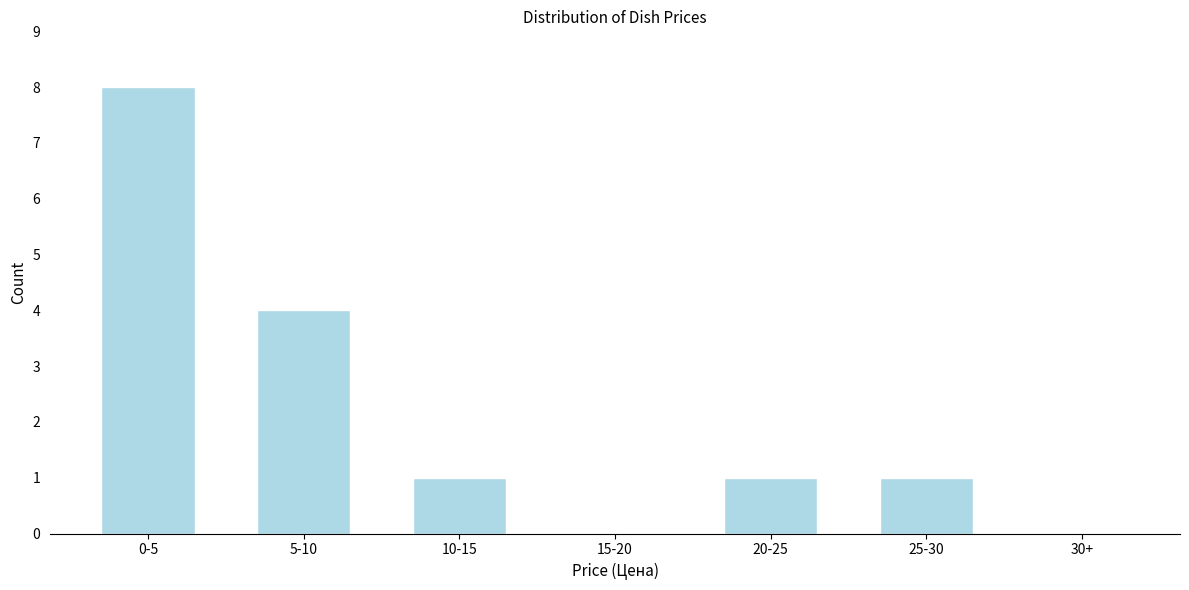

Reading left to right, extract all data points from this chart.

0-5=8	5-10=4	10-15=1	15-20=0	20-25=1	25-30=1	30+=0